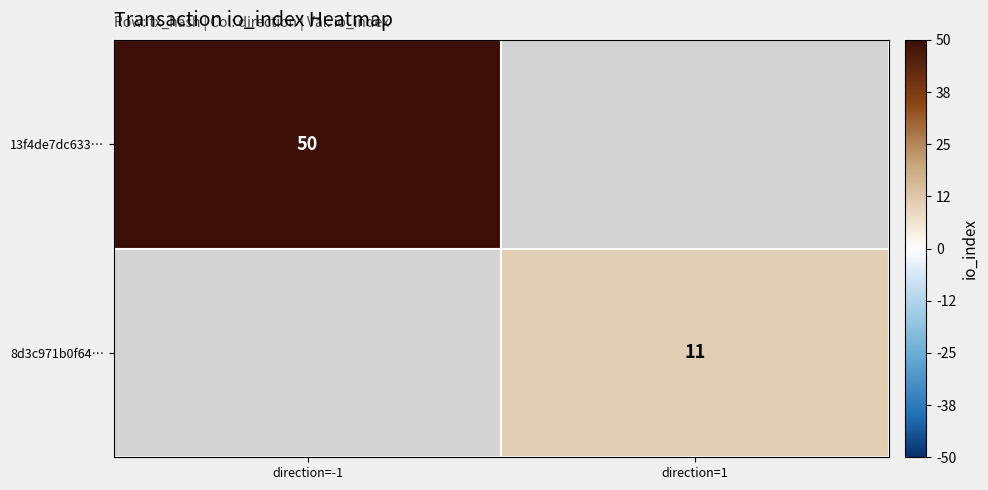

At how many categories does at least one series exceed 26?

1